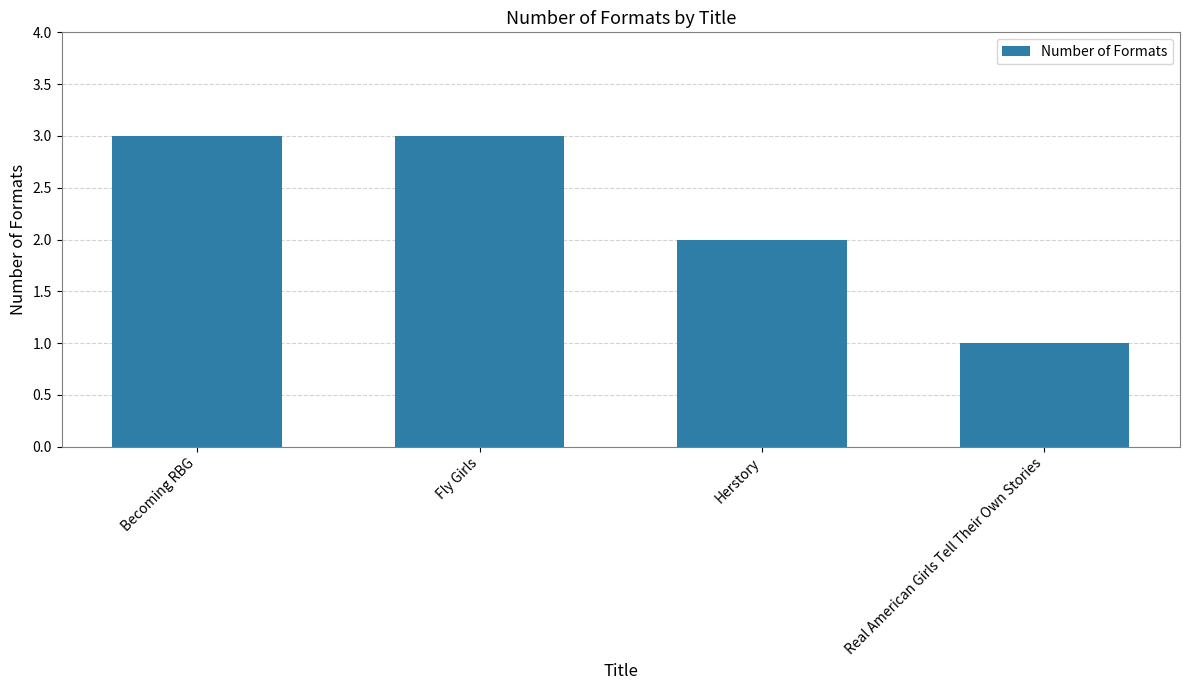

What is the sum of the values at Herstory and Becoming RBG?

5